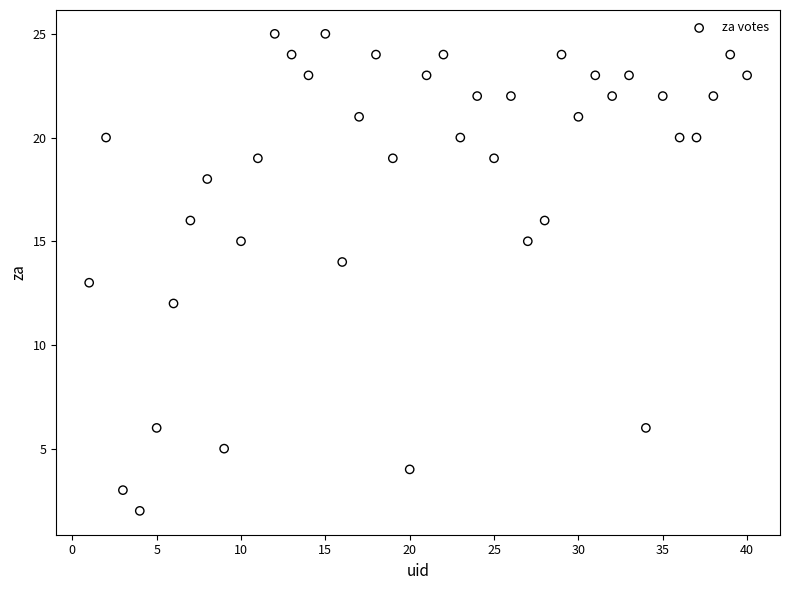

What is the range of Y values (max minus min)?

23